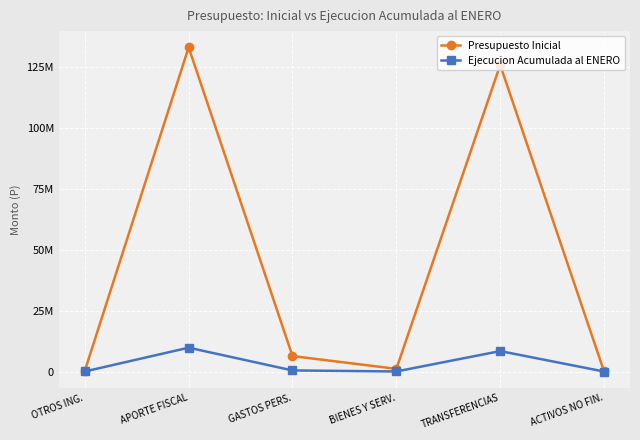

List the labels in order of Presupuesto Inicial value, largest first.

APORTE FISCAL, TRANSFERENCIAS, GASTOS PERS., BIENES Y SERV., OTROS ING., ACTIVOS NO FIN.